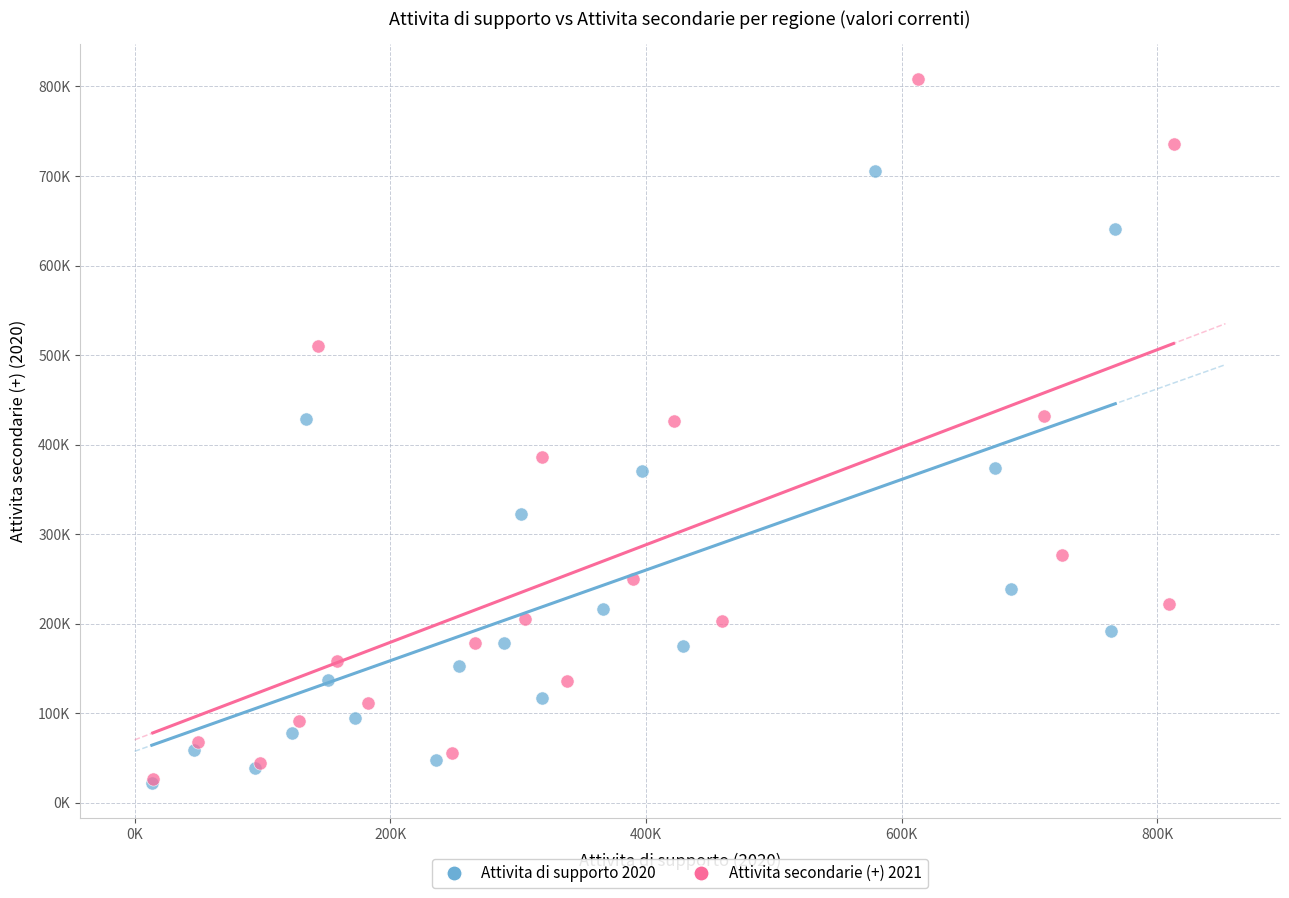

What are all the series names shown in the legend?

Attivita di supporto 2020, Attivita secondarie (+) 2021